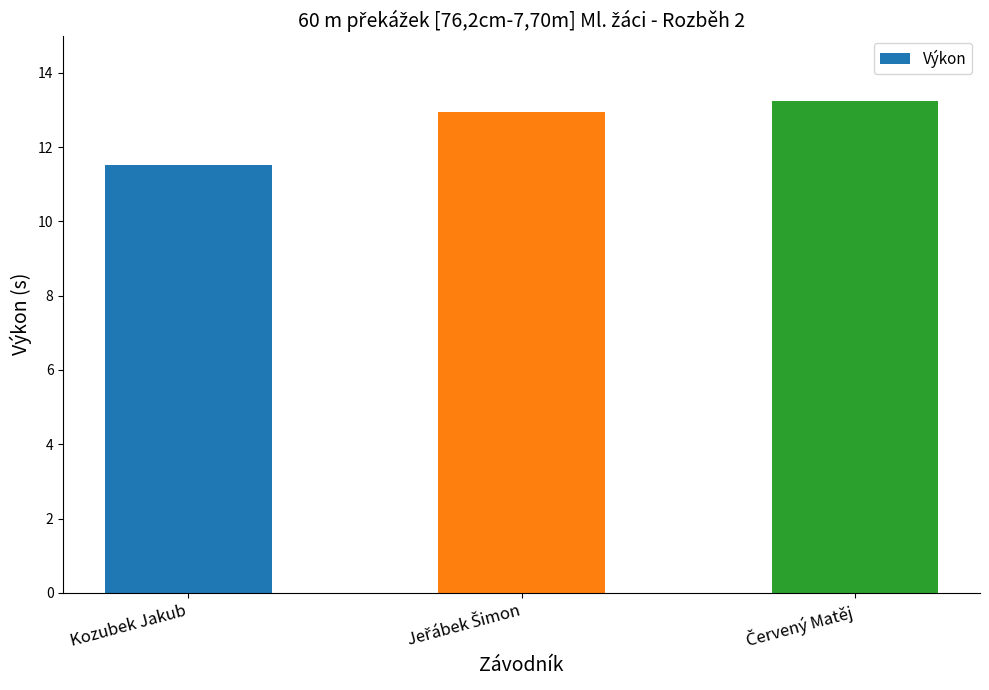

At which label is the value closest to 12?

Kozubek Jakub